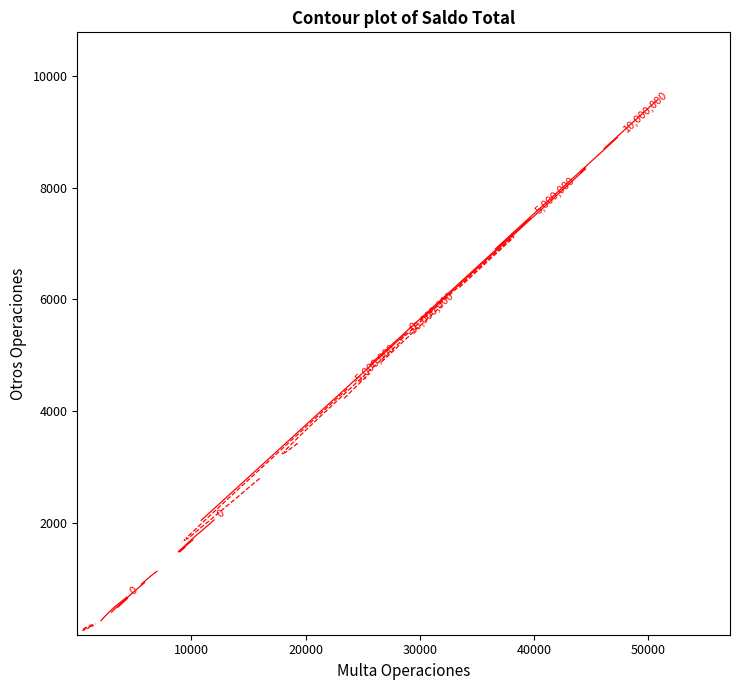

How many values are below 21?

6